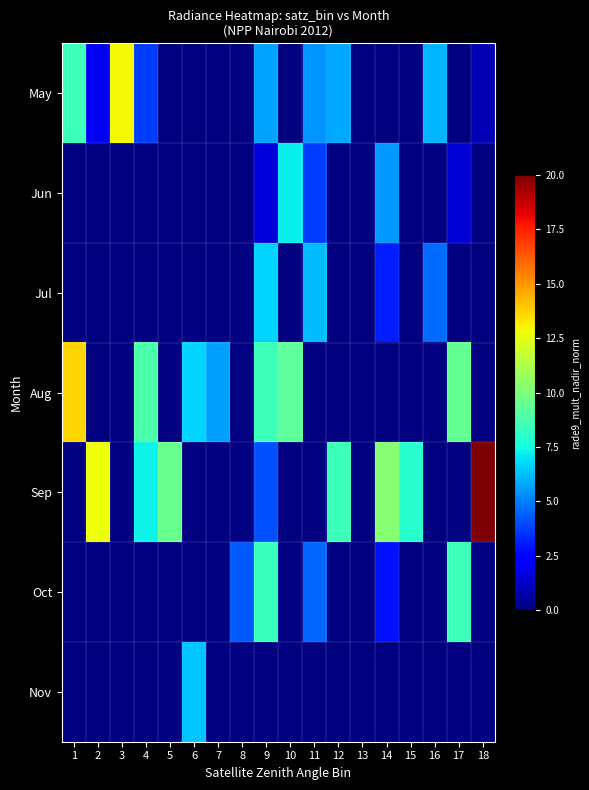

What is the difference between the maximum and minimum values in the May series?

11.9